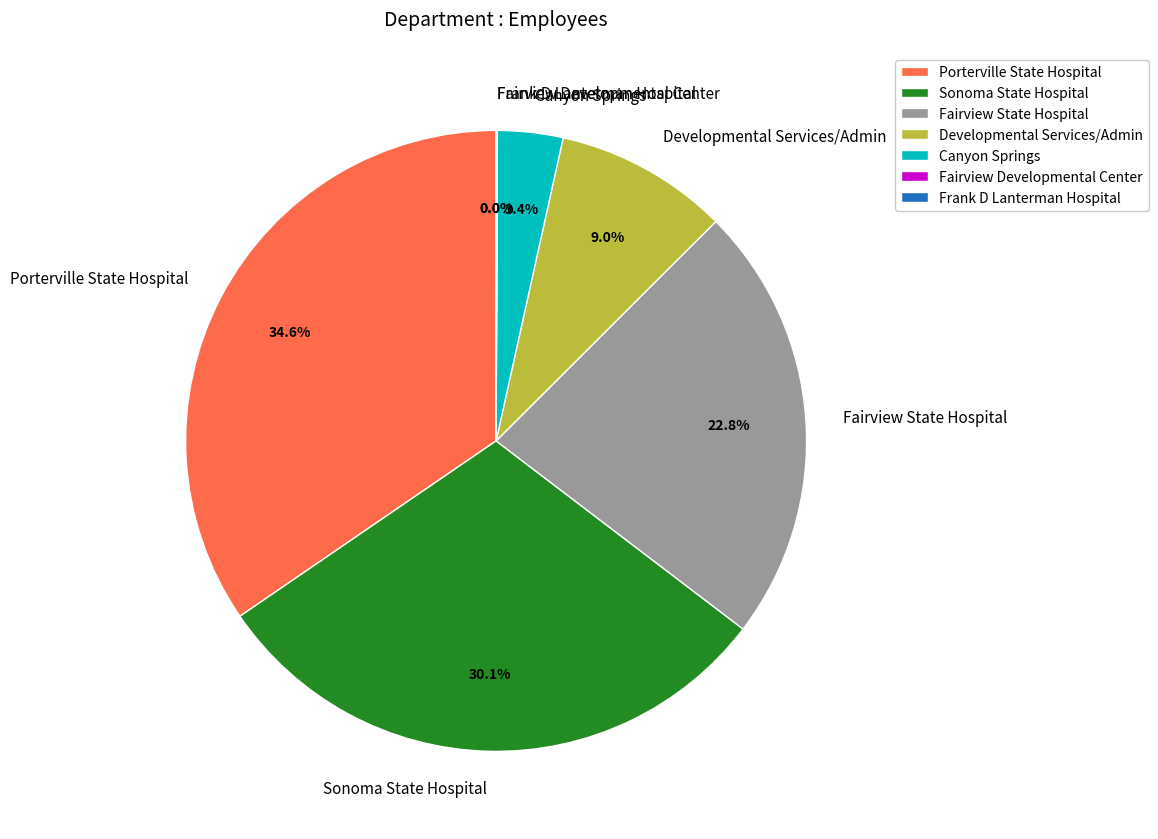

Which slice is the largest?

Porterville State Hospital